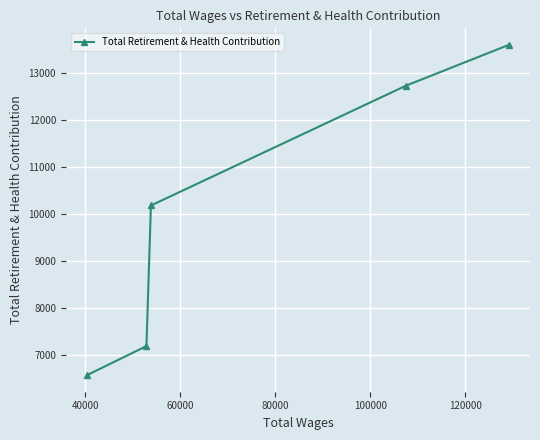

What is the difference between the maximum and minimum values?

7033